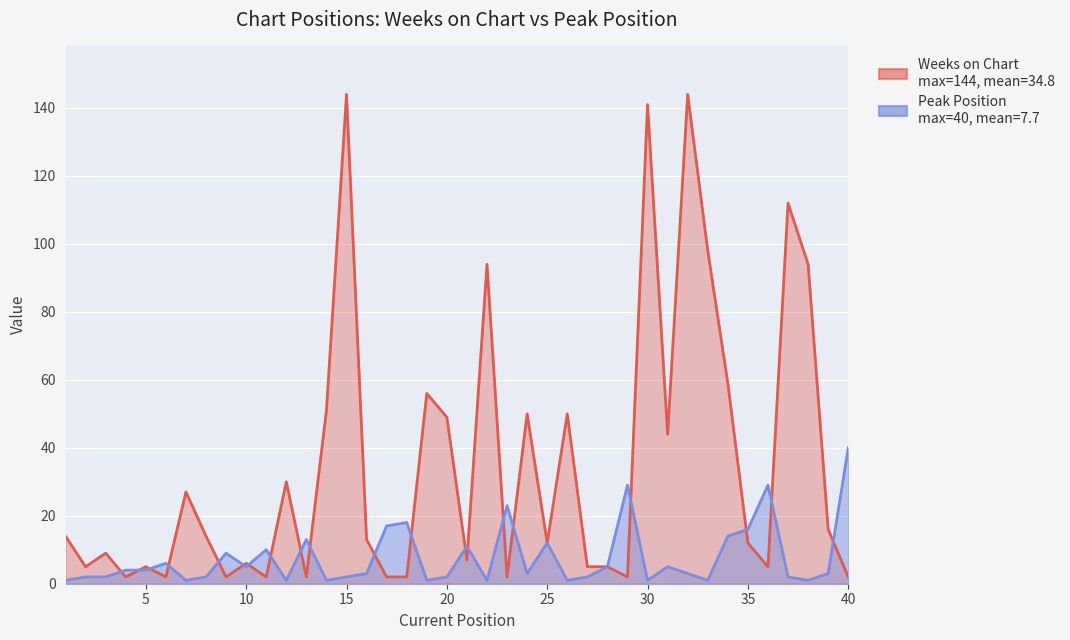

Is it true that Weeks on Chart equals 37 at 33?

False